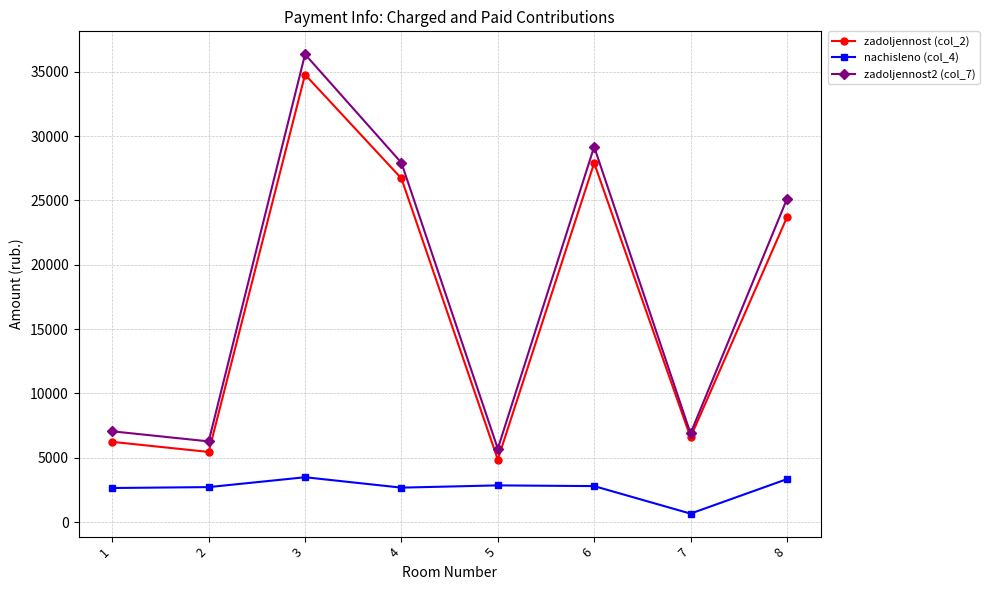

What is the value of the zadoljennost (col_2) point at the 4th from the left?

26711.3